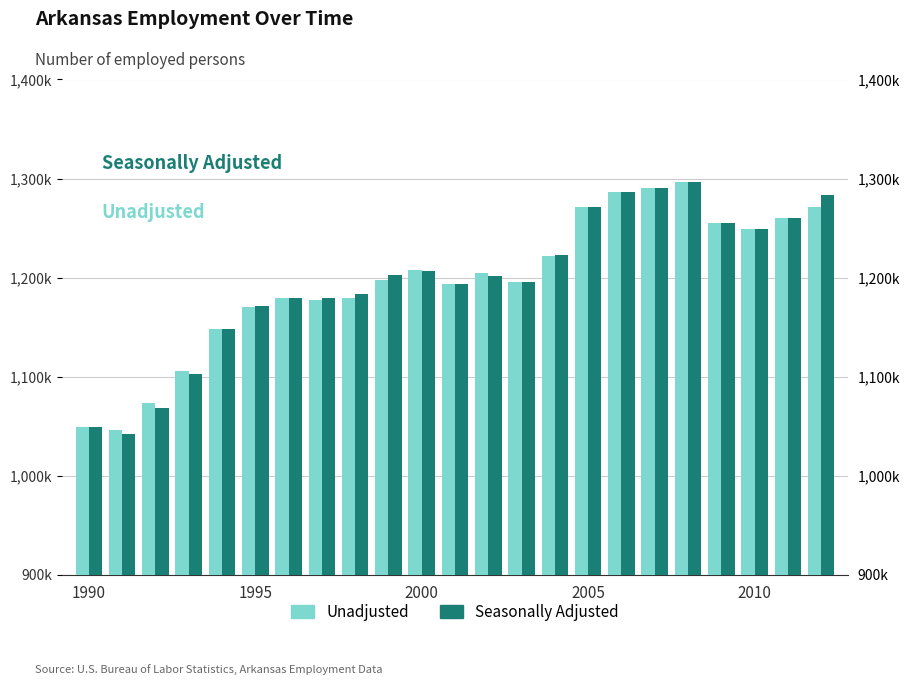

The value of Seasonally Adjusted at 2010 is 1248976. True or false?

True